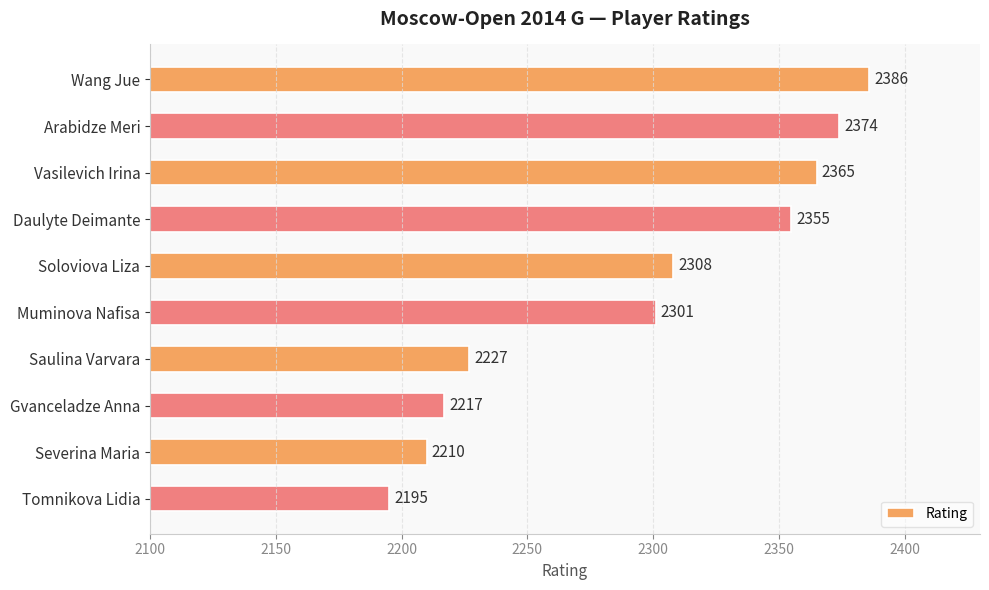

What is the label of the 9th bar from the top?

Severina Maria